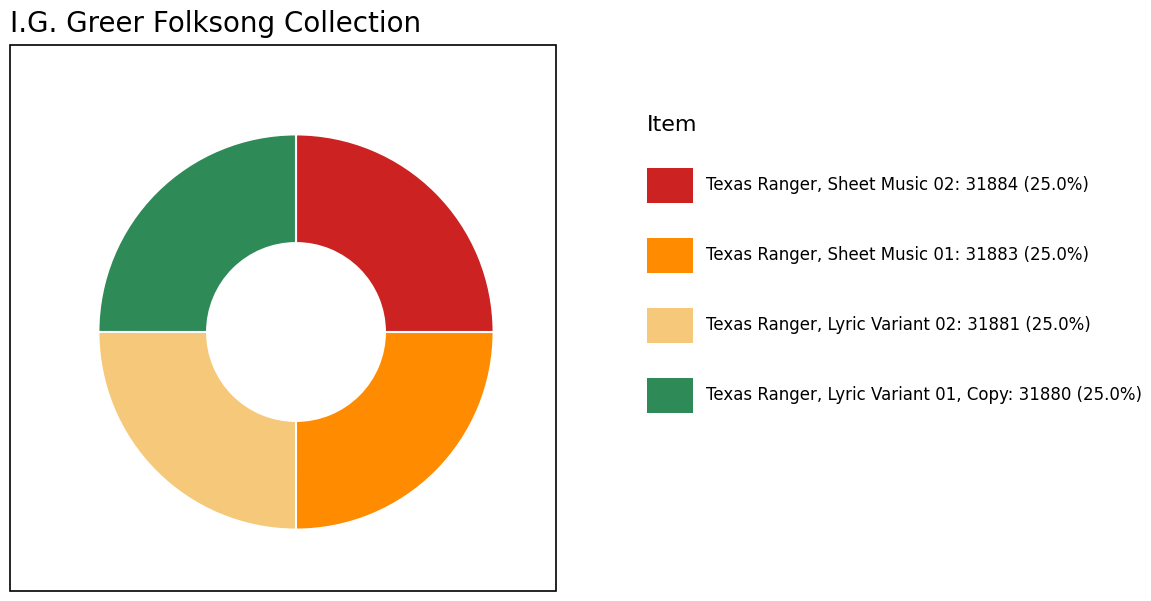

Is there any slice that represents more than half of the pie?

No